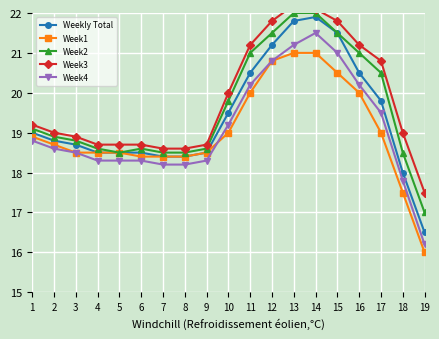

What is the difference between the maximum and minimum values in the Week4 series?

5.3